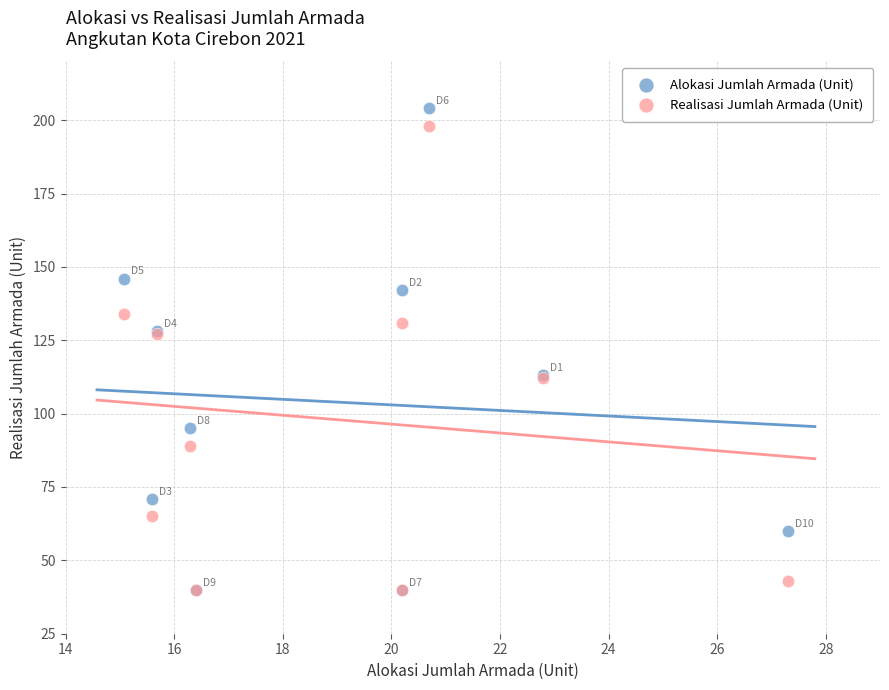

Which series contains the highest Y value?

Alokasi Jumlah Armada (Unit)